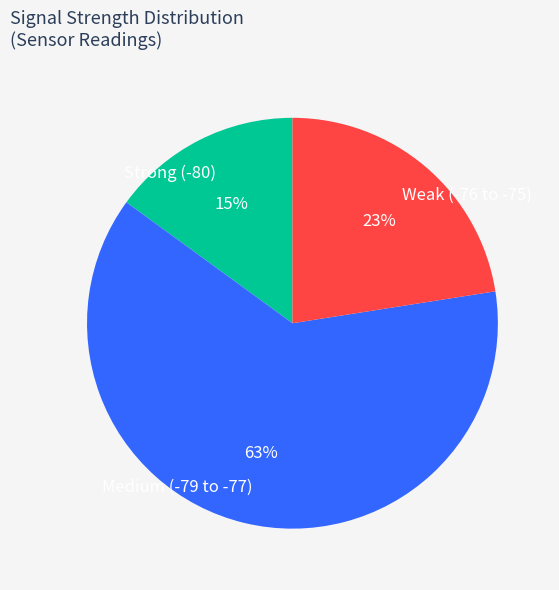

Is there any slice that represents more than half of the pie?

Yes